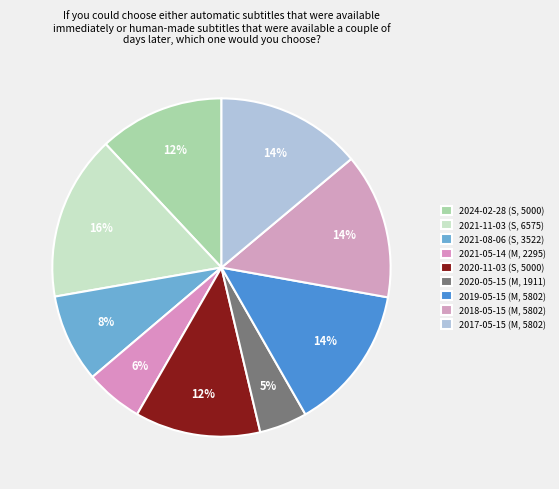

True or false: 2020-05-15 accounts for 5% of the total.

True